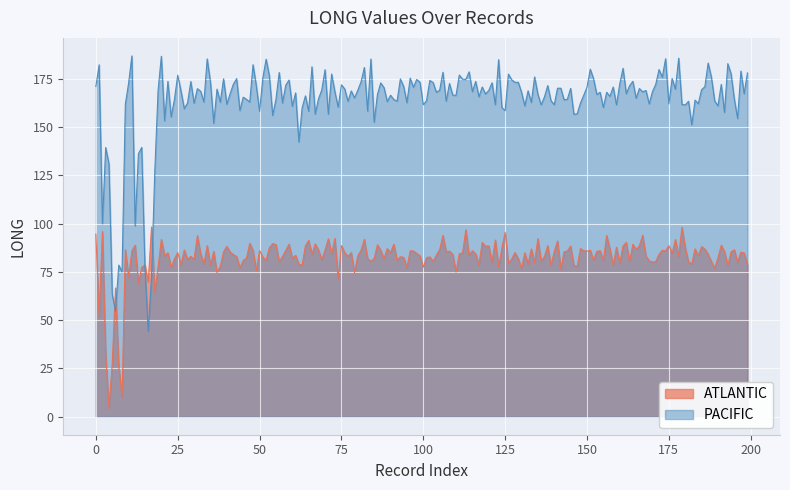

In PACIFIC, how many points are higher than both neighbors (excluding endpoints)?

67